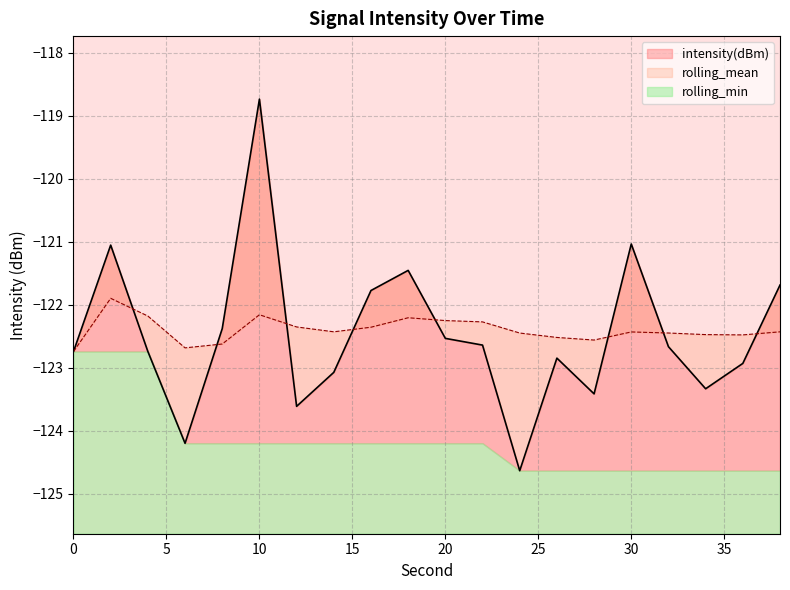

What is the maximum value for rolling_mean?

-121.9